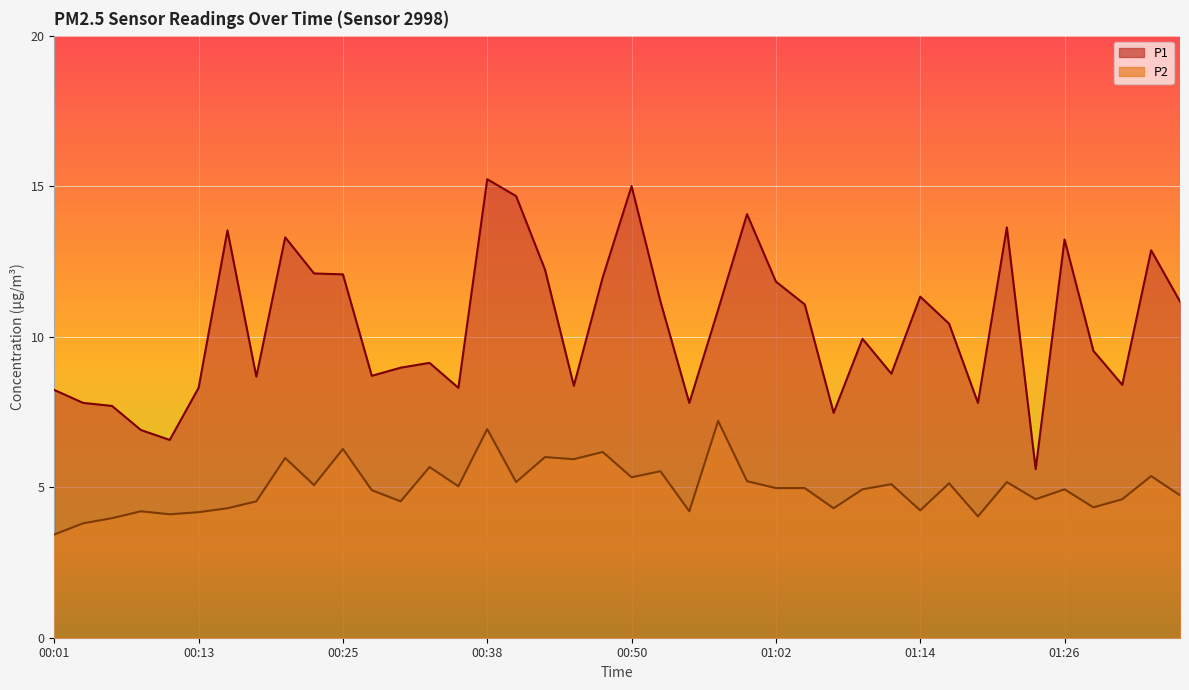

At which label is P1 closest to 10?

01:09